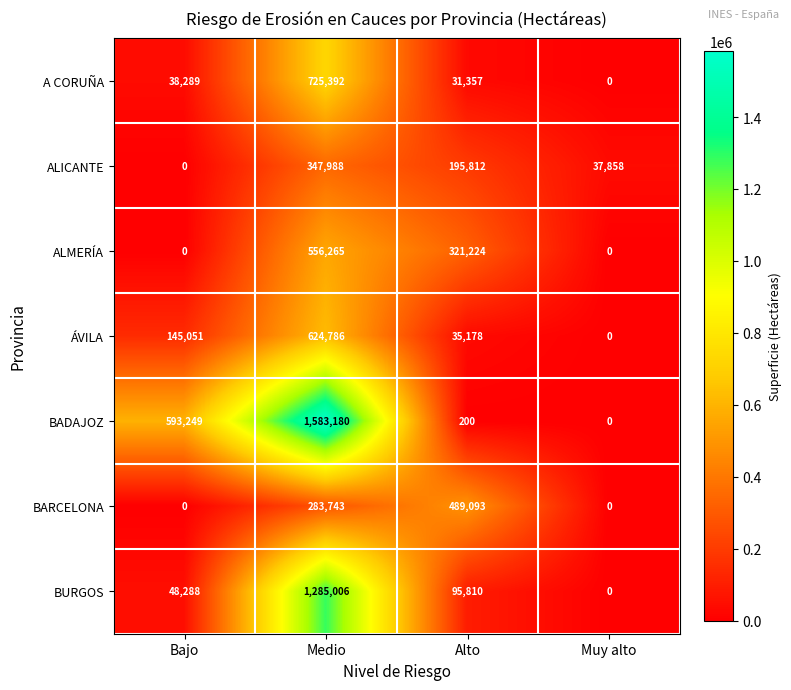

At how many categories does at least one series exceed 1144980?

1